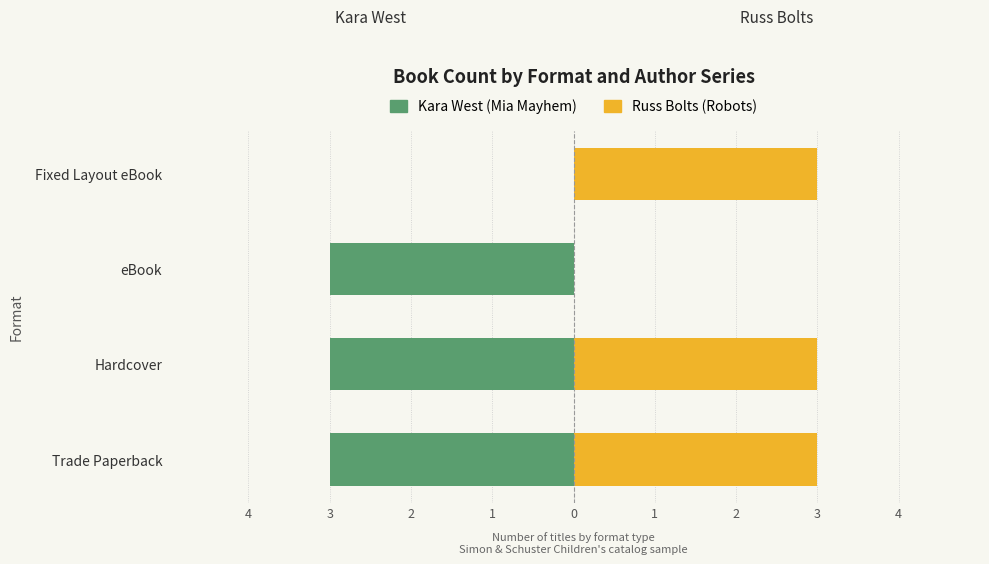

What is the approximate value of Russ Bolts (Robots) at Trade Paperback?

3